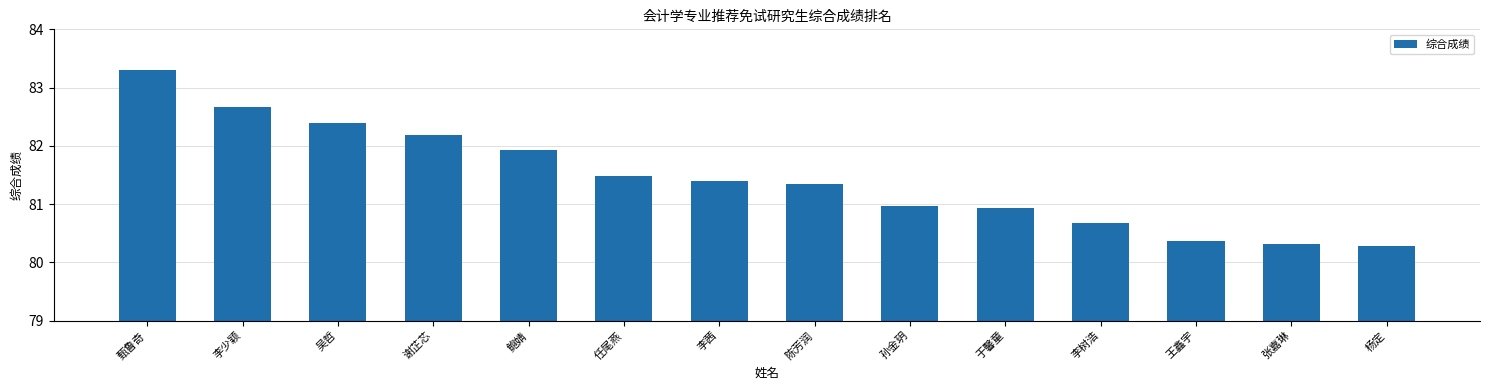

Reading right to left, list all the values displayed in this chart.

80.3	80.3	80.4	80.7	80.9	81.0	81.3	81.4	81.5	81.9	82.2	82.4	82.7	83.3